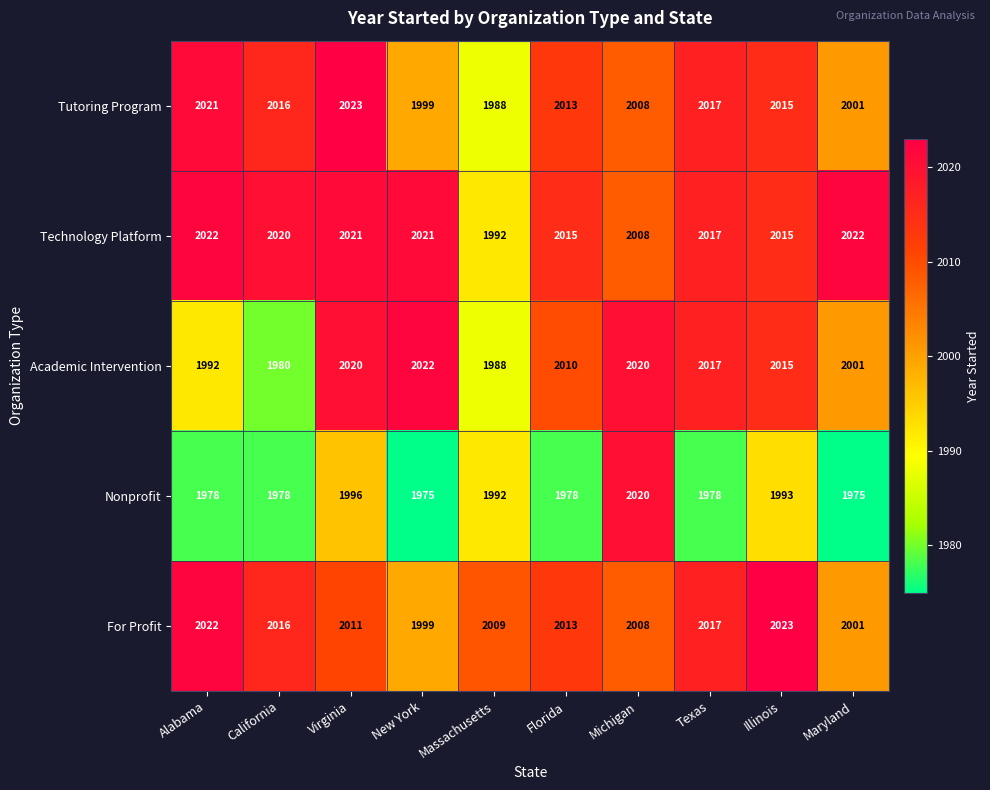

What is the difference between the Nonprofit values at California and New York?

3